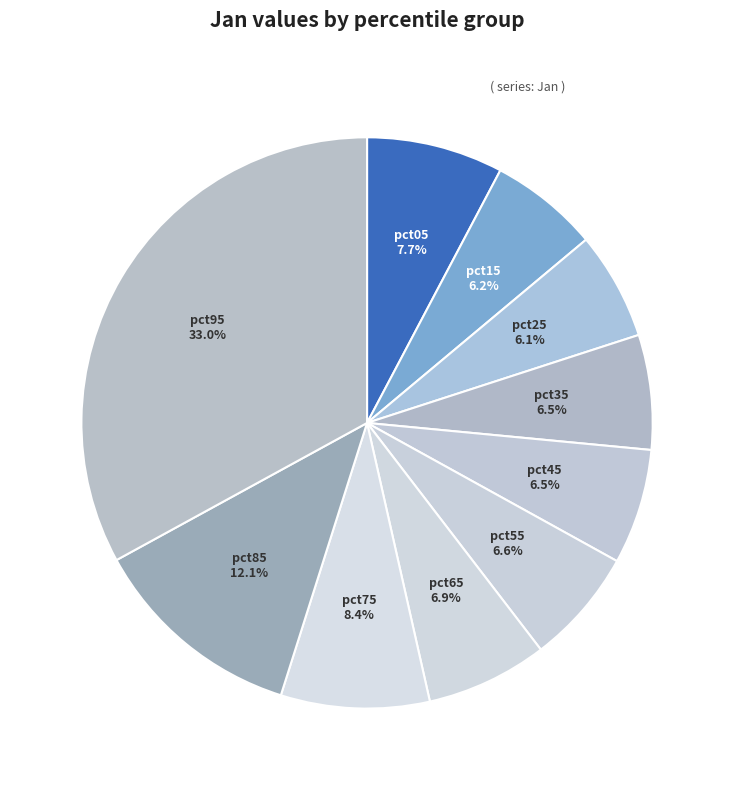

How much of the chart is everything except pct95?

67.0%